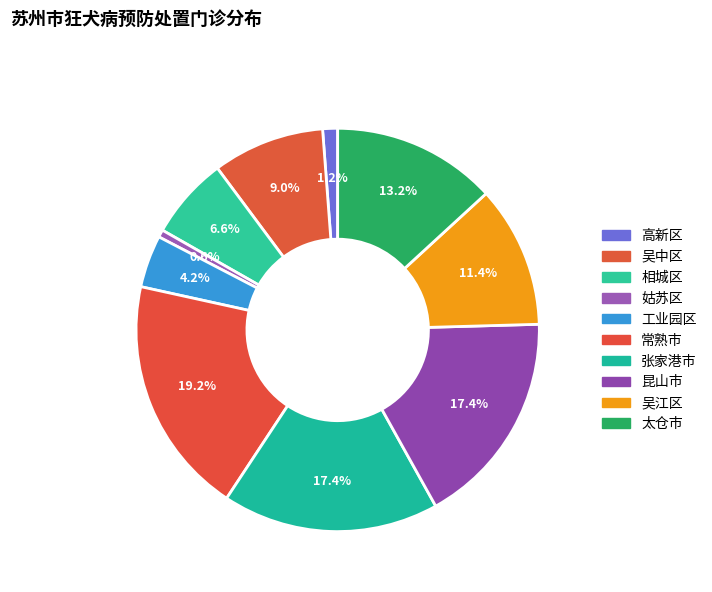

To the nearest percent, what percentage of the pie is 昆山市?

17%